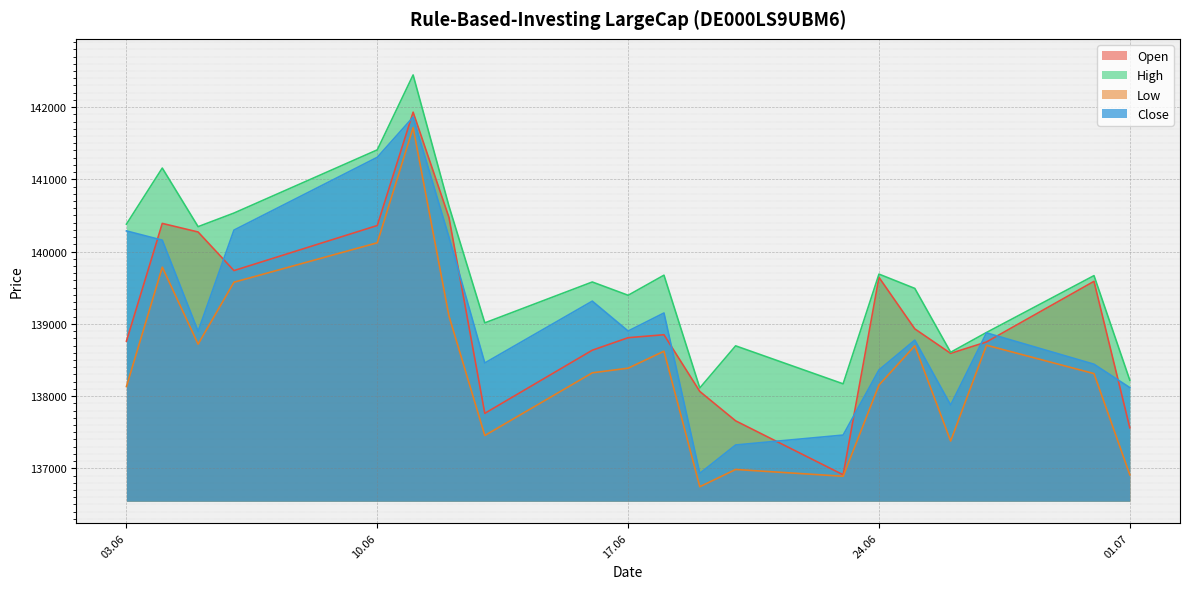

True or false: High has a value of 140380 at 03.06.

True